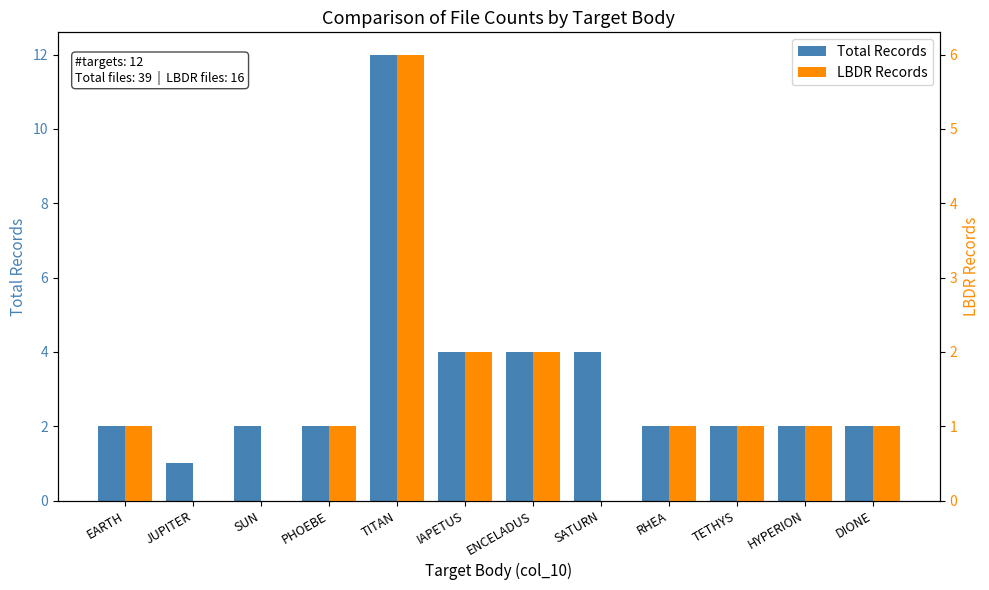

What is the maximum value for Total Records?

12